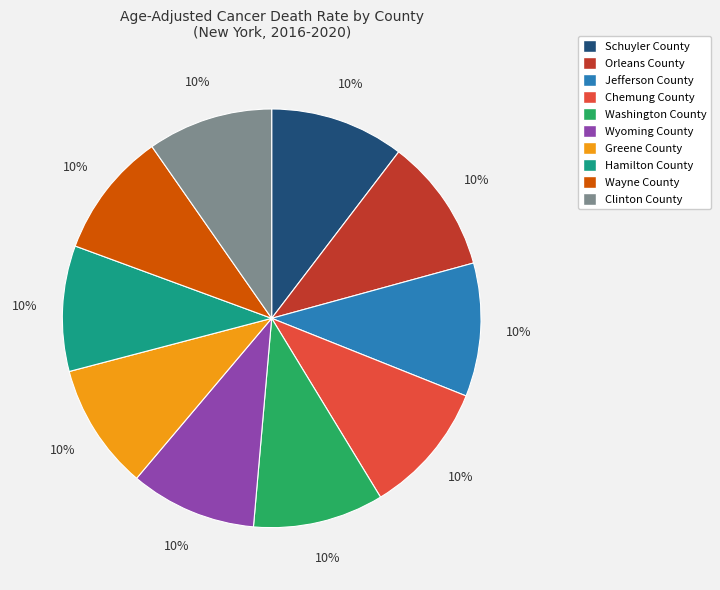

What is the ratio of the value at Orleans County to the value at Chemung County?

1.0